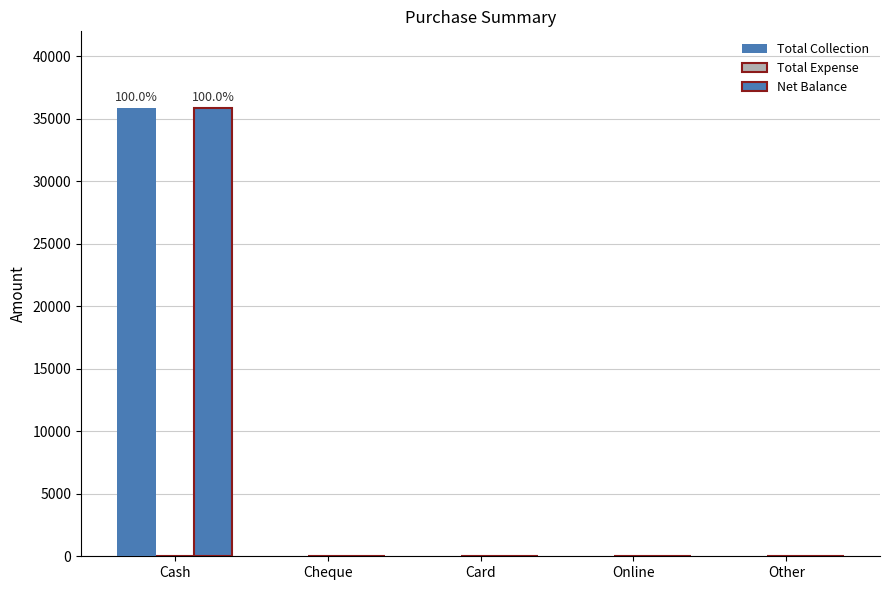

Reading right to left, extract all data points from this chart.

Total Collection: Other=0	Online=0	Card=0	Cheque=0	Cash=35896
Total Expense: Other=0	Online=0	Card=0	Cheque=0	Cash=0
Net Balance: Other=0	Online=0	Card=0	Cheque=0	Cash=35896